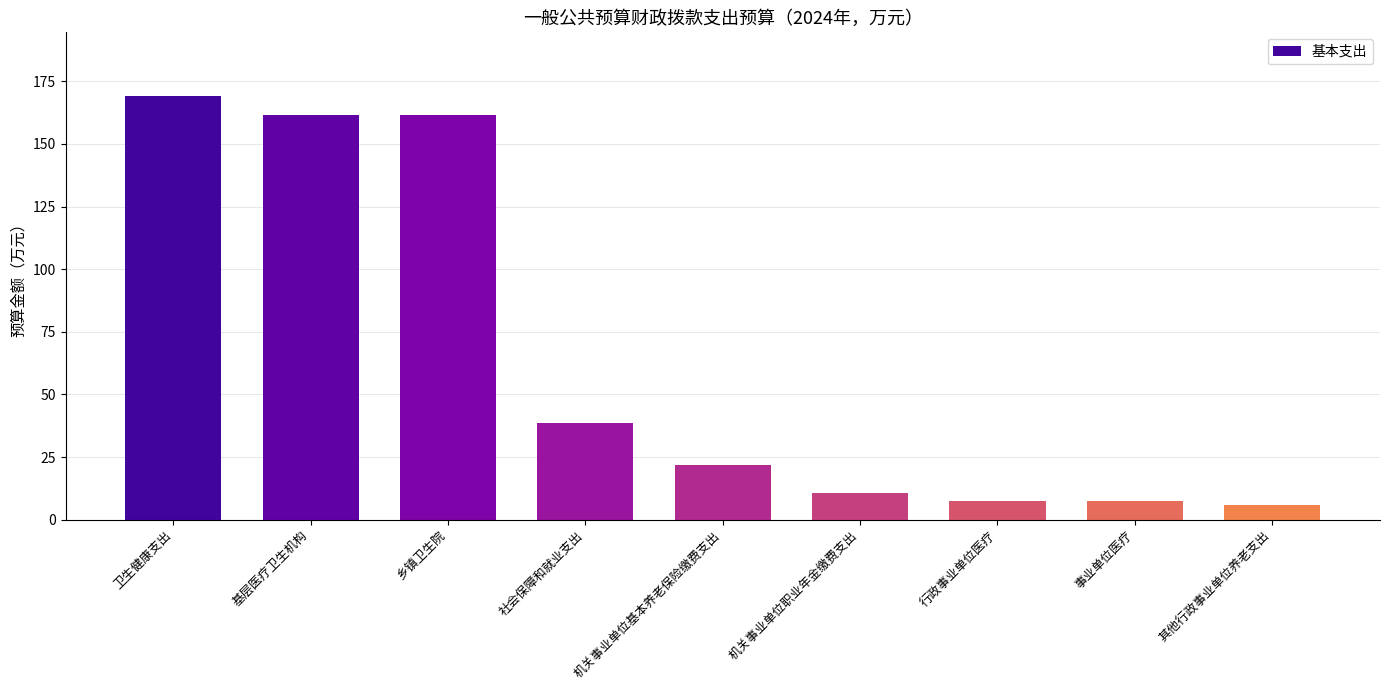

True or false: the data shows 58.5 at 社会保障和就业支出.

False